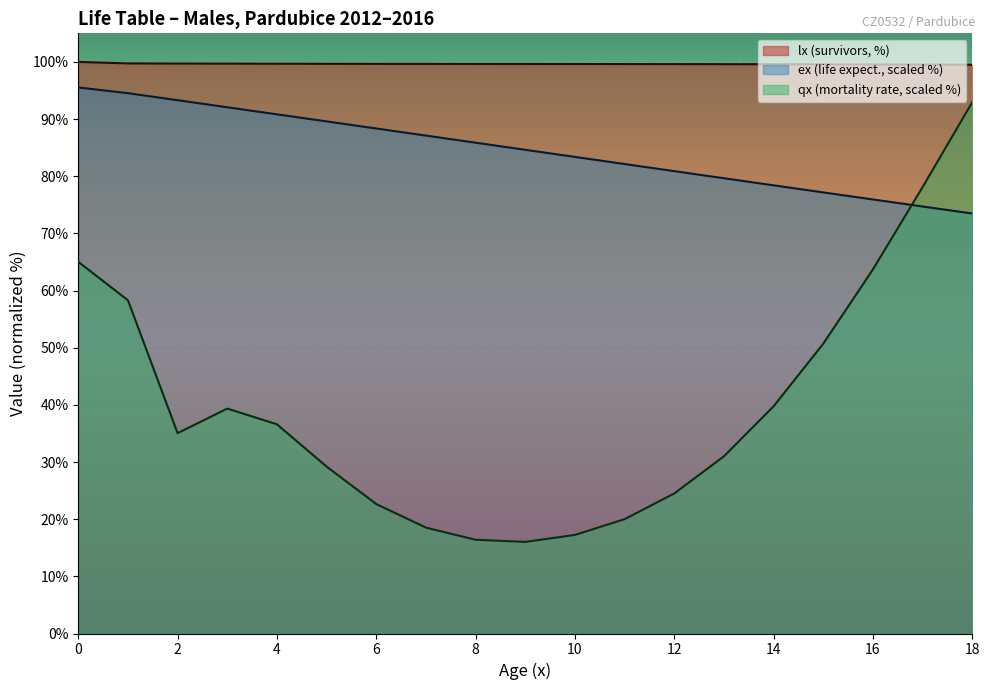

How many times do ex and qx_scaled cross each other?

1